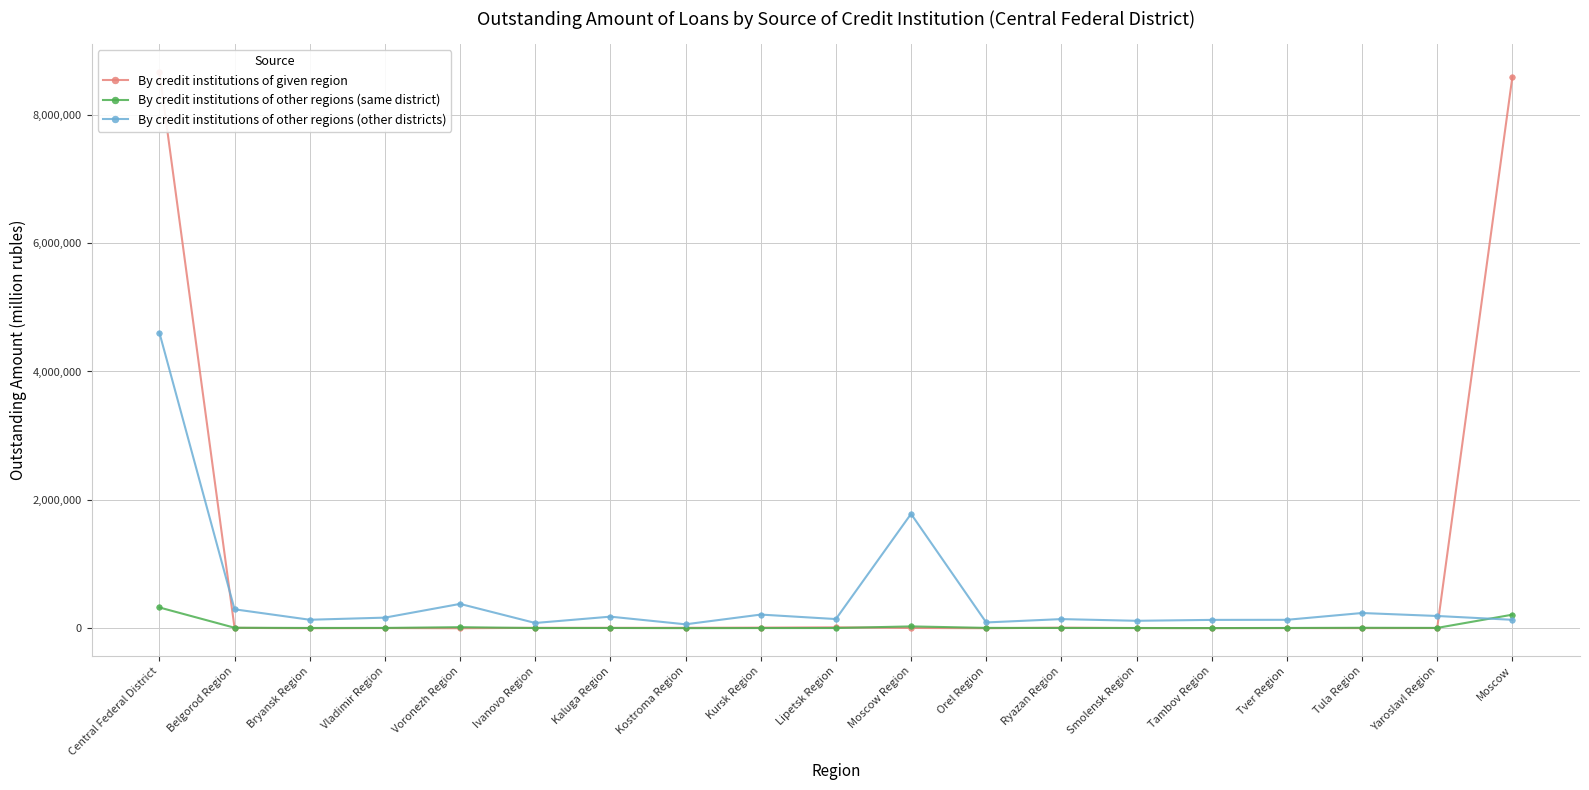

At Ivanovo Region, list the series in order from smallest to largest.

By credit institutions of other regions (same district), By credit institutions of given region, By credit institutions of other regions (other districts)